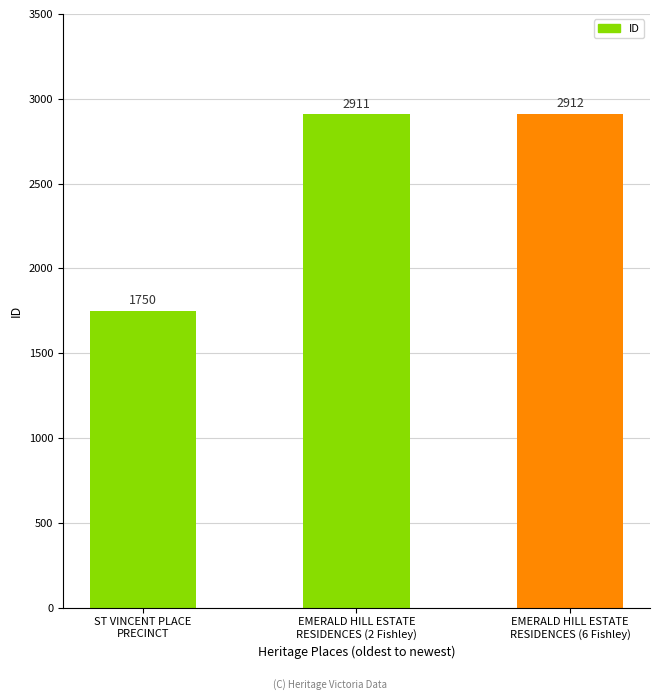

Reading left to right, list all the values displayed in this chart.

1750	2911	2912